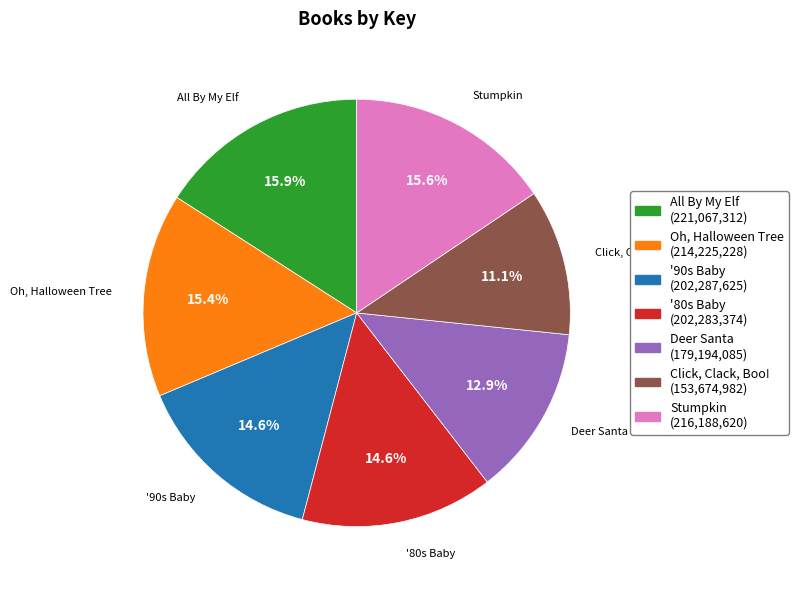

Do '80s Baby and All By My Elf together represent more than half of the pie?

No